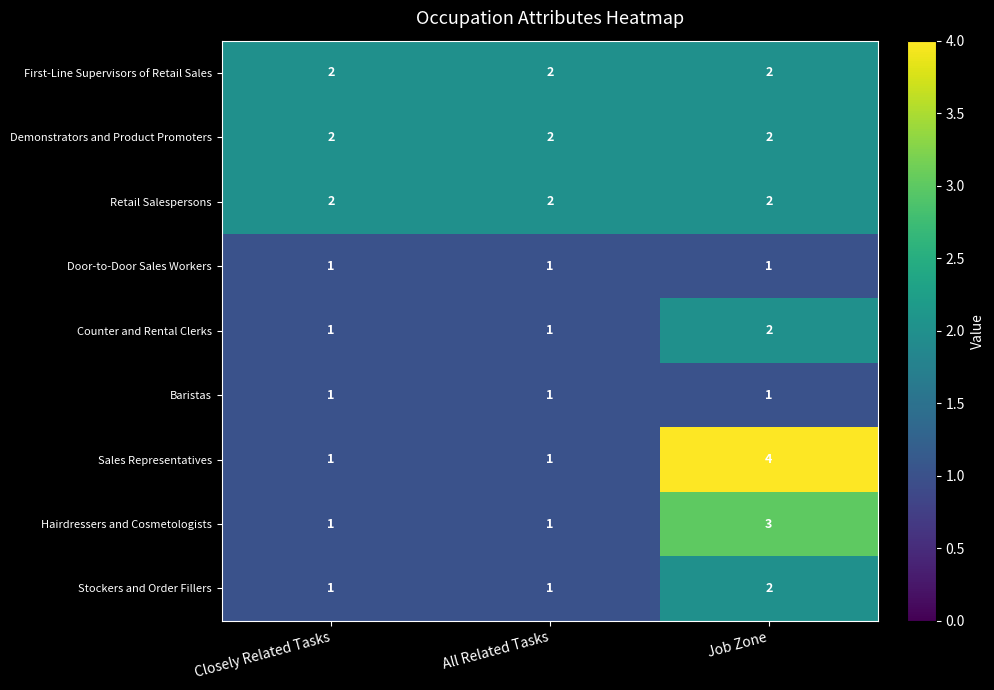

What is the difference between the highest and lowest values at Job Zone?

3